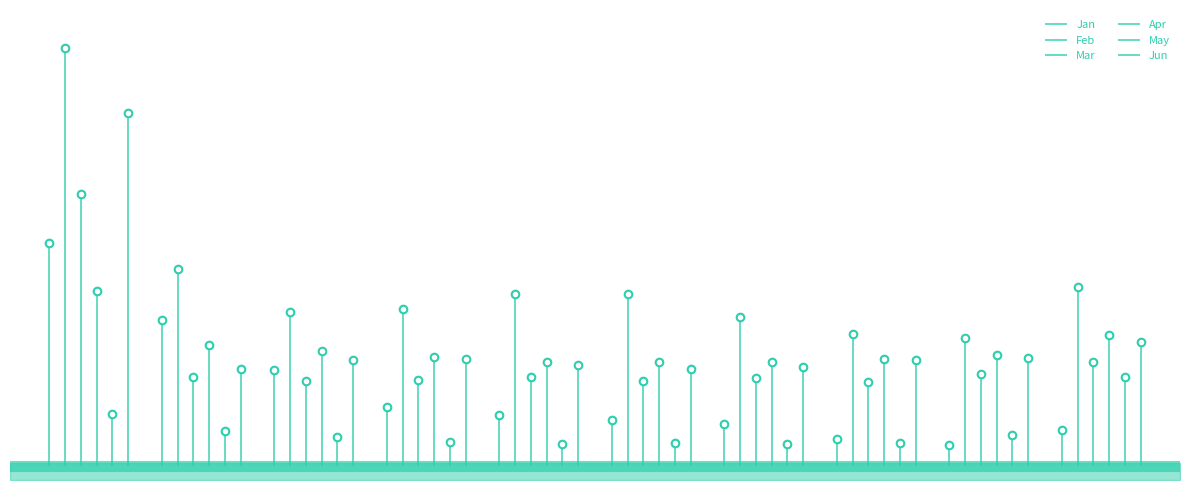

Which series contains the highest Y value?

Feb